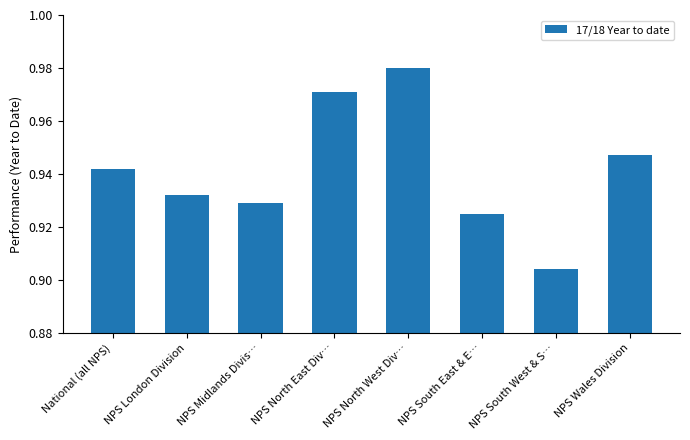

What position from the right is NPS North East Div…?

5